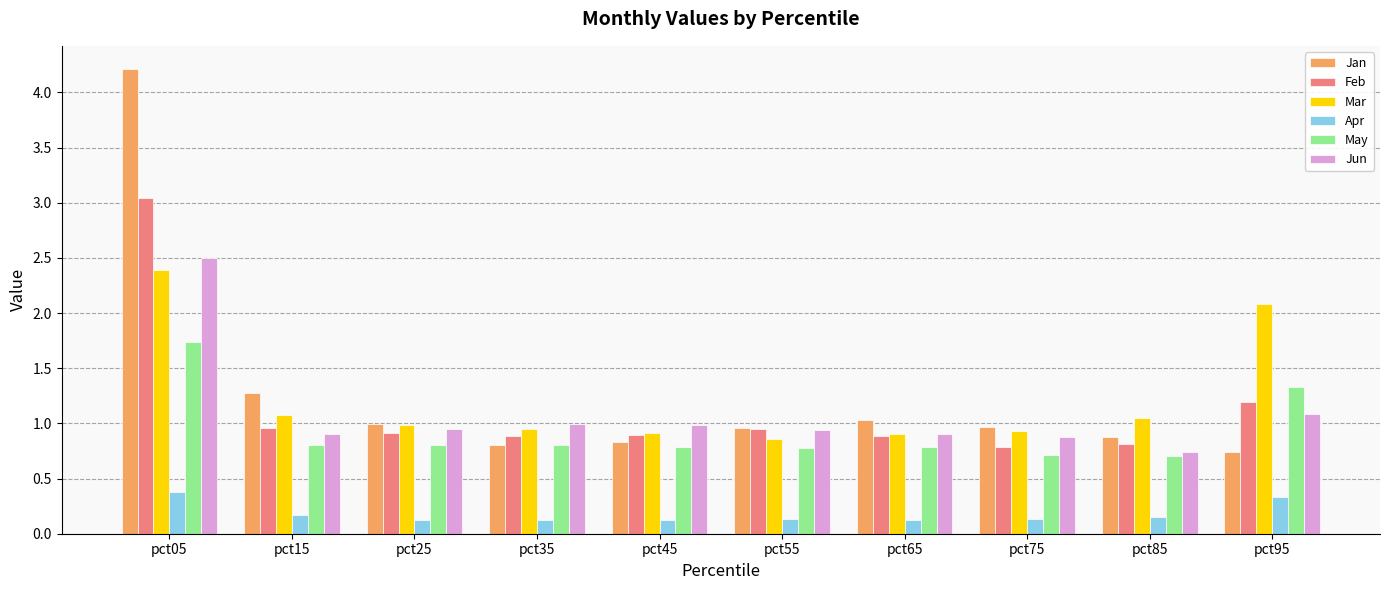

Between pct55 and pct95, which series saw the biggest shift?

Mar